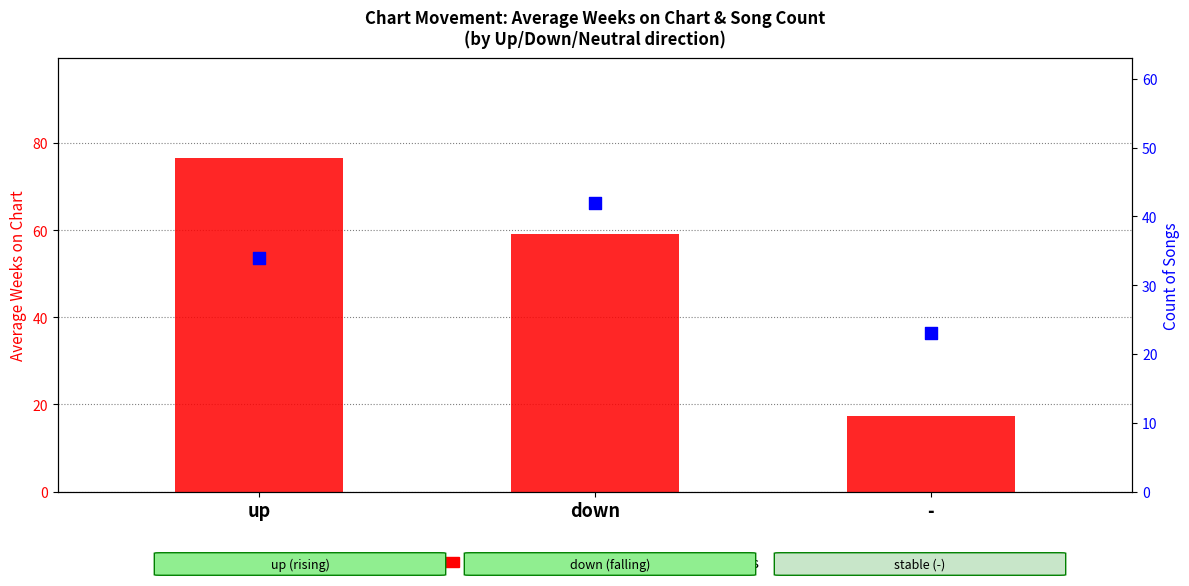

At which category is the sum across all series the highest?

up